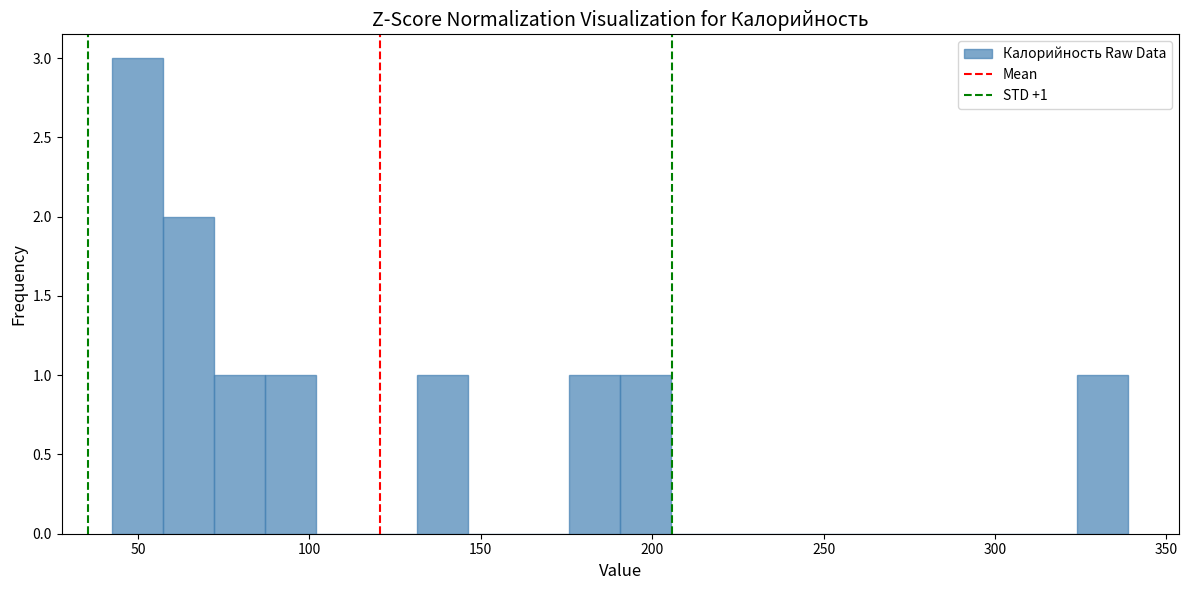

Read against the x-axis, roughly where is the centre of the tallest bar?

50